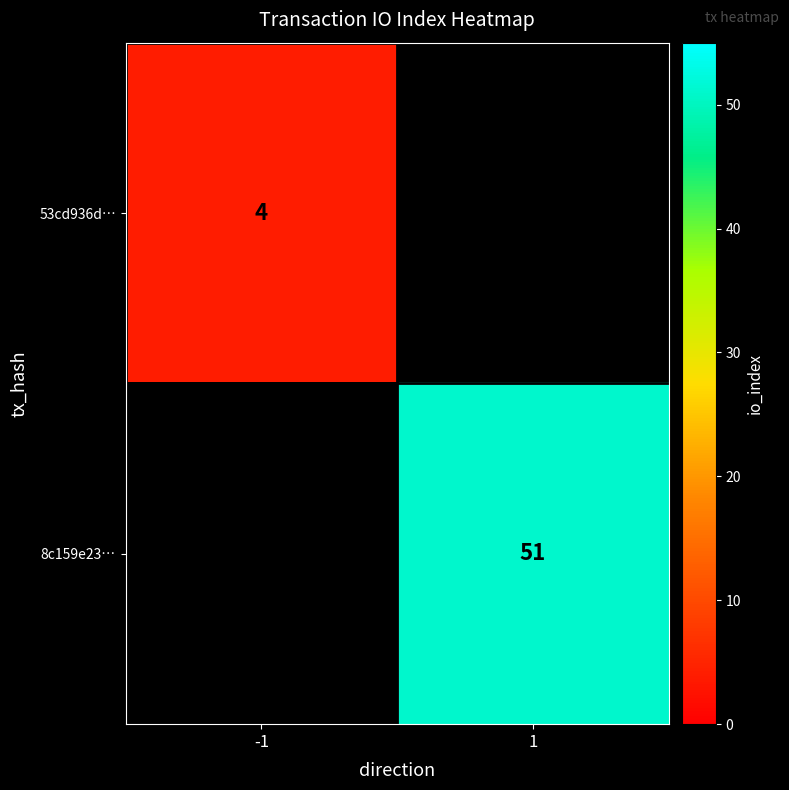

What is the minimum value shown in the chart?

4.0